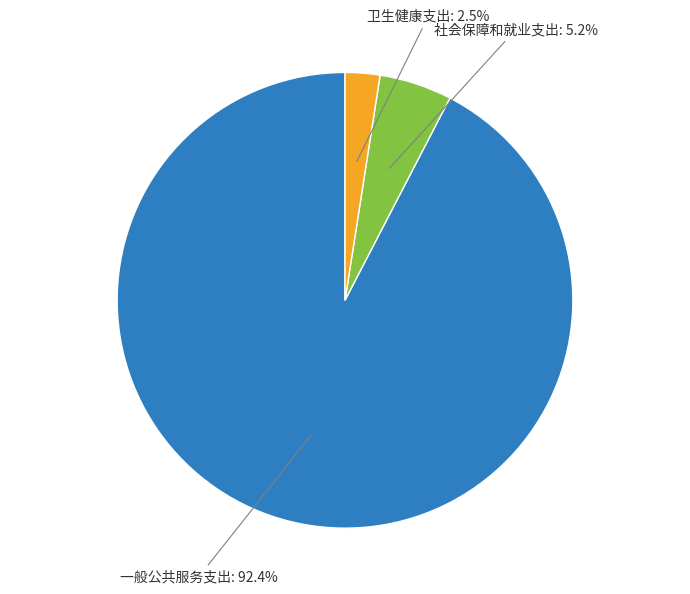

Is there any slice that represents more than half of the pie?

Yes